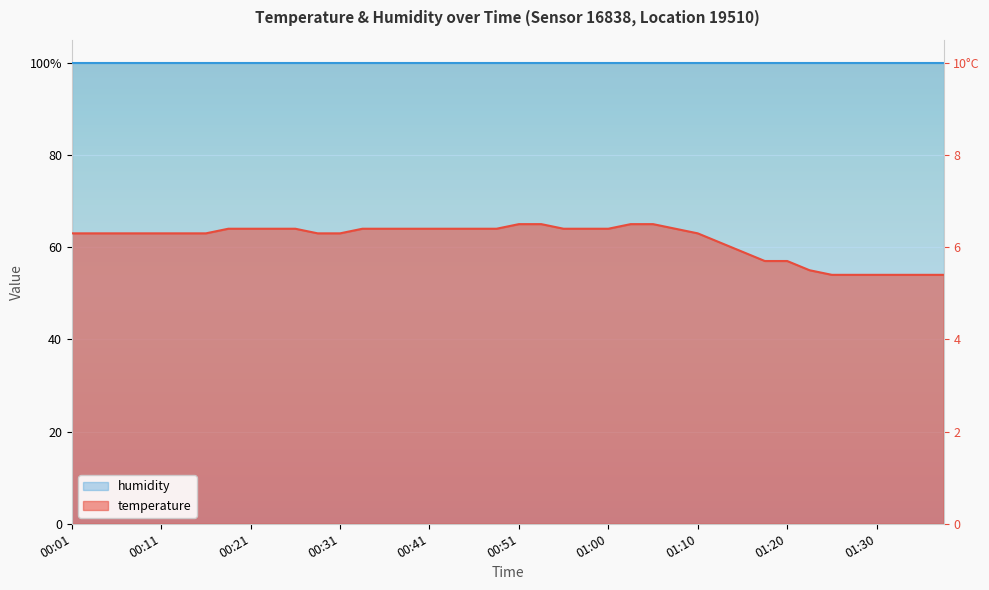

List the labels in order of value, smallest first.

01:25, 01:27, 01:30, 01:32, 01:34, 01:37, 01:22, 01:17, 01:20, 01:15, 01:12, 00:01, 00:04, 00:06, 00:09, 00:11, 00:14, 00:16, 00:28, 00:31, 01:10, 00:19, 00:21, 00:24, 00:26, 00:33, 00:36, 00:38, 00:41, 00:43, 00:46, 00:48, 00:55, 00:58, 01:00, 01:08, 00:51, 00:53, 01:03, 01:05